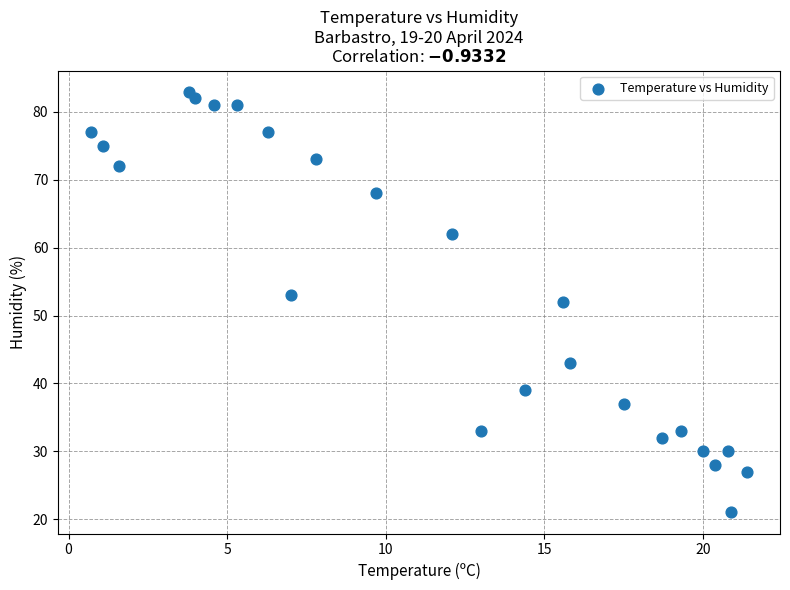

What is the range of Y values (max minus min)?

62